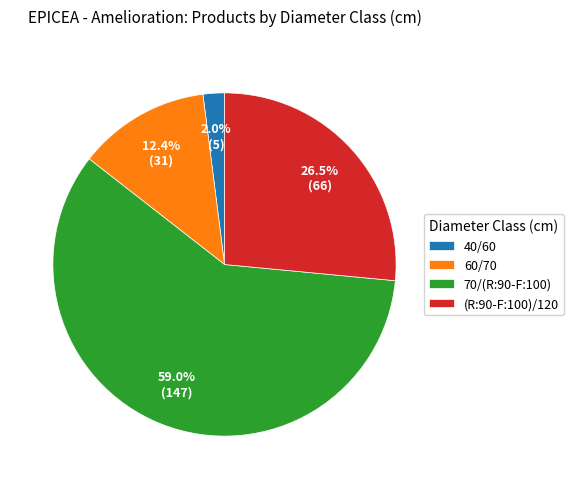

To the nearest percent, what is the combined percentage of 60/70 and 70/(R:90-F:100)?

71%